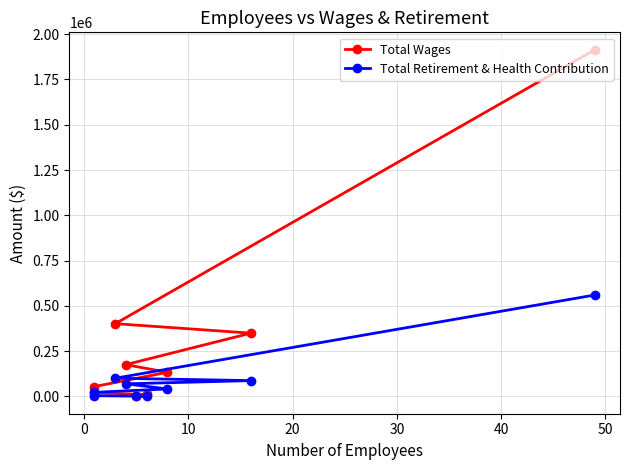

Reading right to left, what are all the values shown in this chart?

Total Wages: 0	10502	20325	54305	133198	175173	349240	401564	1914680
Total Retirement & Health Contribution: 0	590	3774	22409	41224	69376	87130	100389	560028